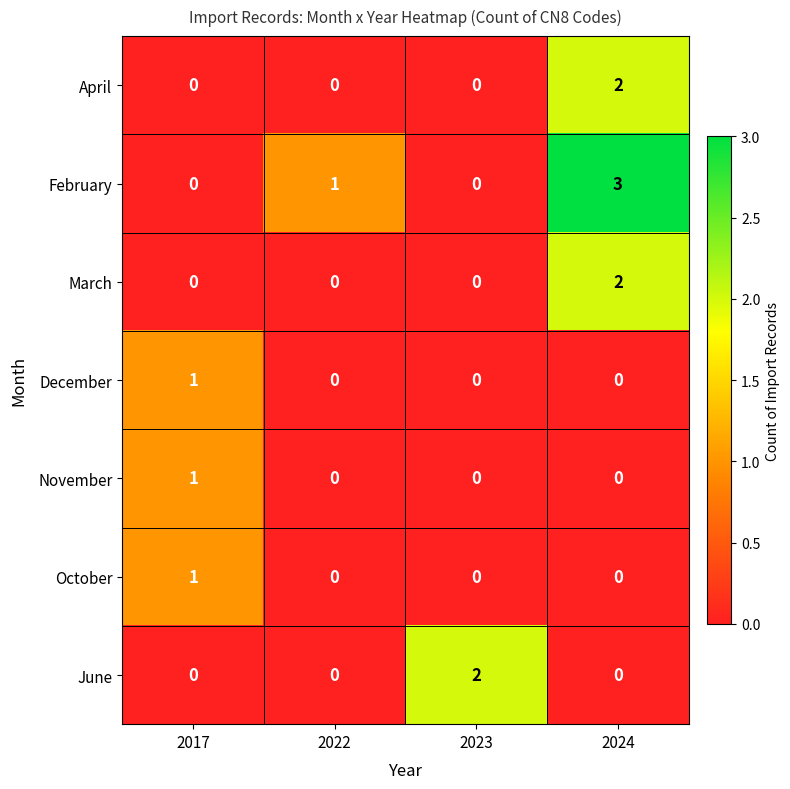

At which label does March reach its peak?

2024